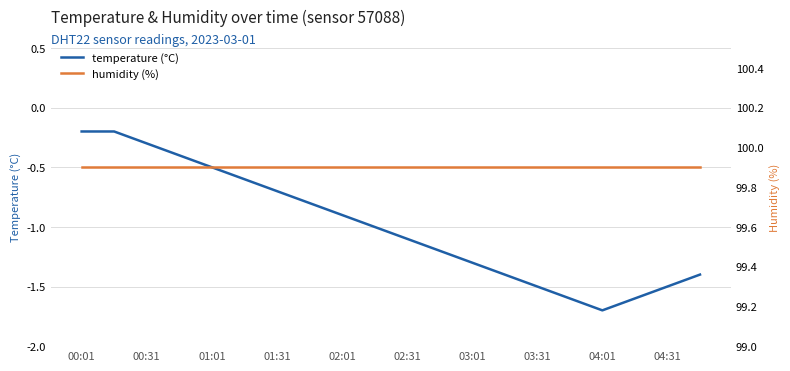

At which category does the chart reach its peak across all series?

00:01